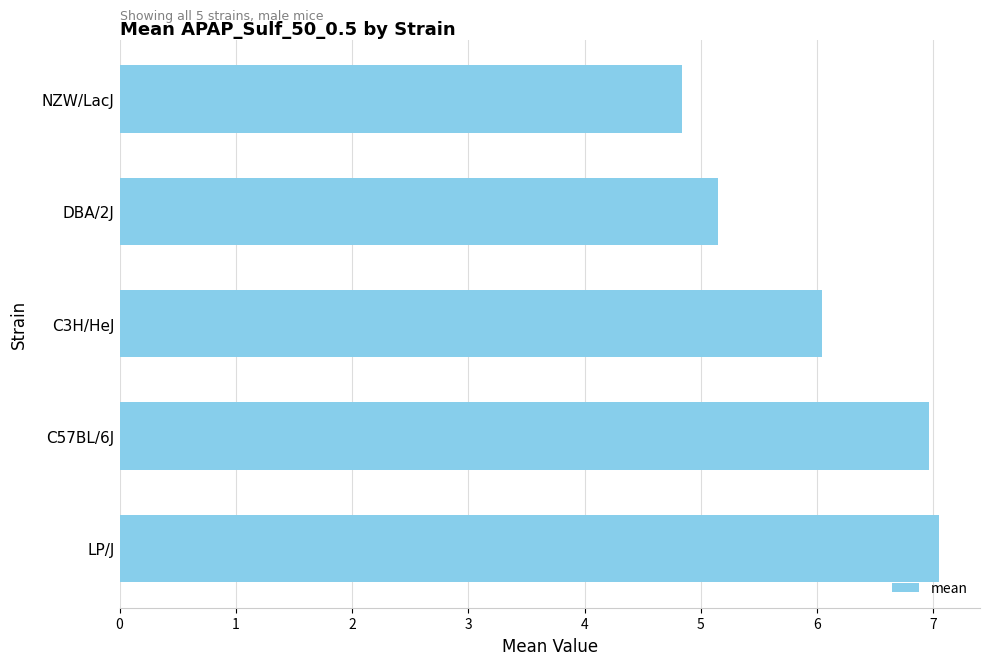

What is the minimum value shown in the chart?

4.8